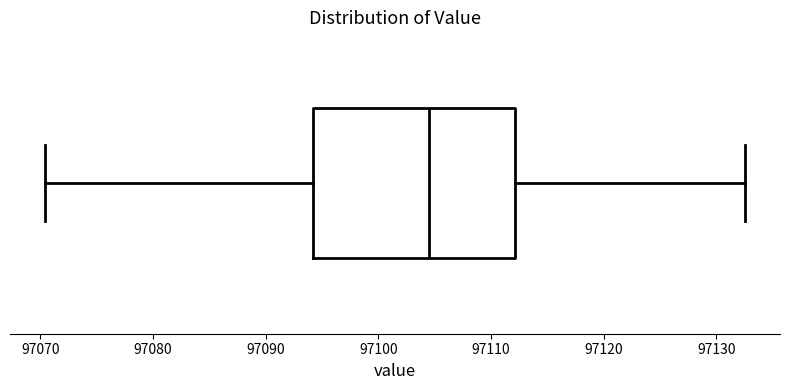

Where does the right whisker of the box end on the x-axis? The values are not printed on the chart, so give them approximately, as read against the axis.

97133